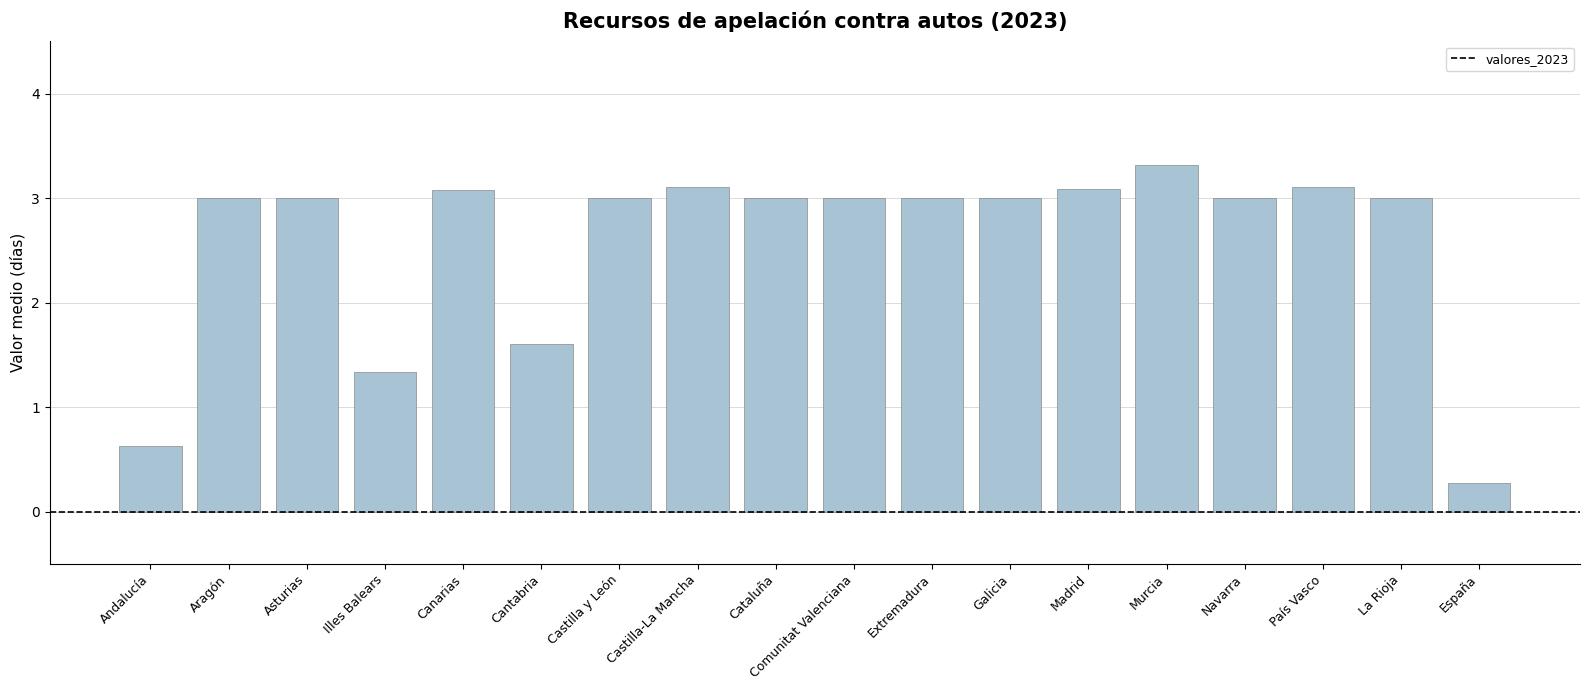

What is the change in value from Cantabria to Cataluña?

+1.4